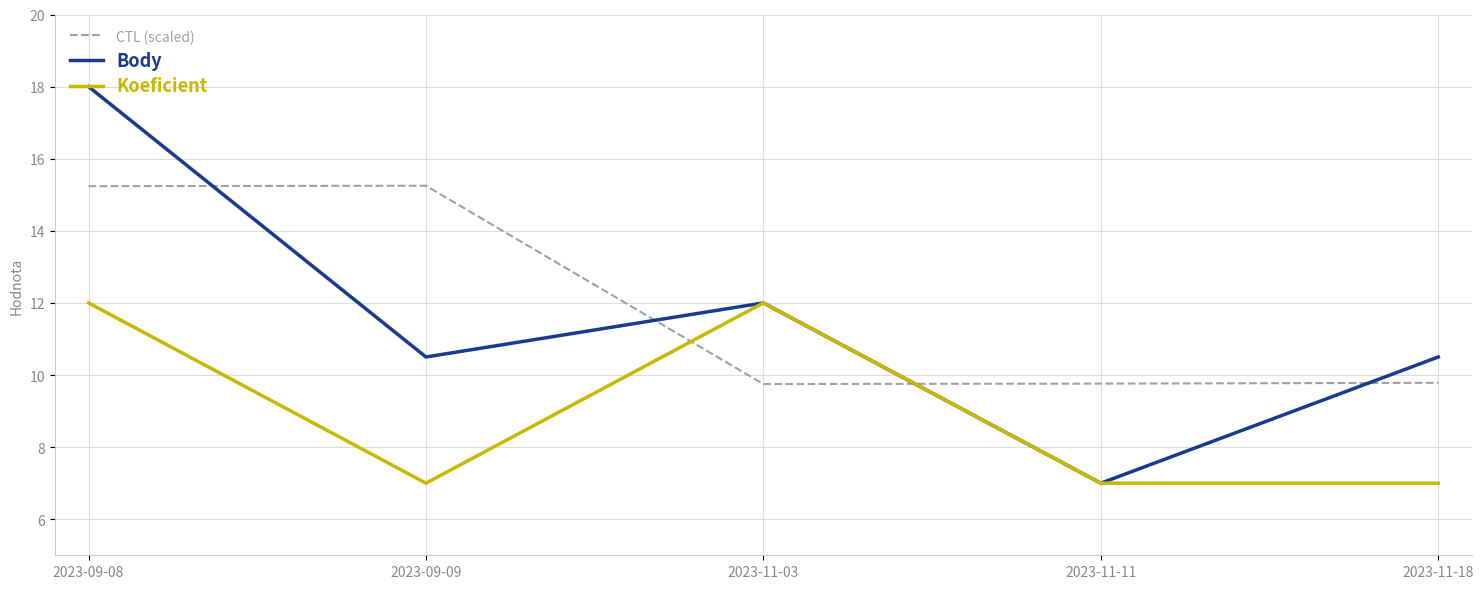

Rank the series at 2023-11-18 from highest to lowest value.

Body, CTL (scaled), Koeficient